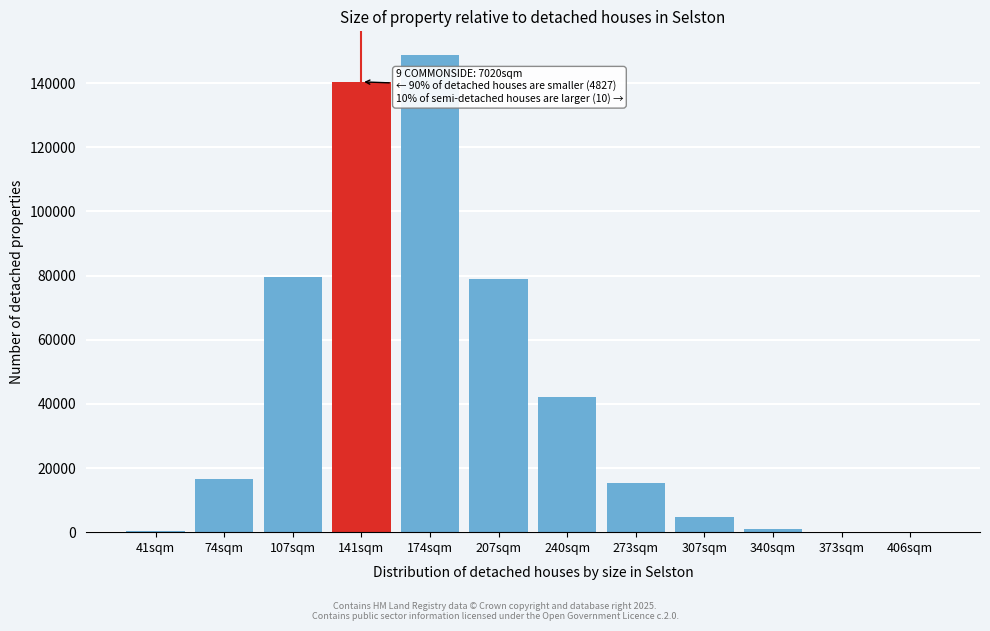

What is the change in value from 107sqm to 273sqm?

-64326